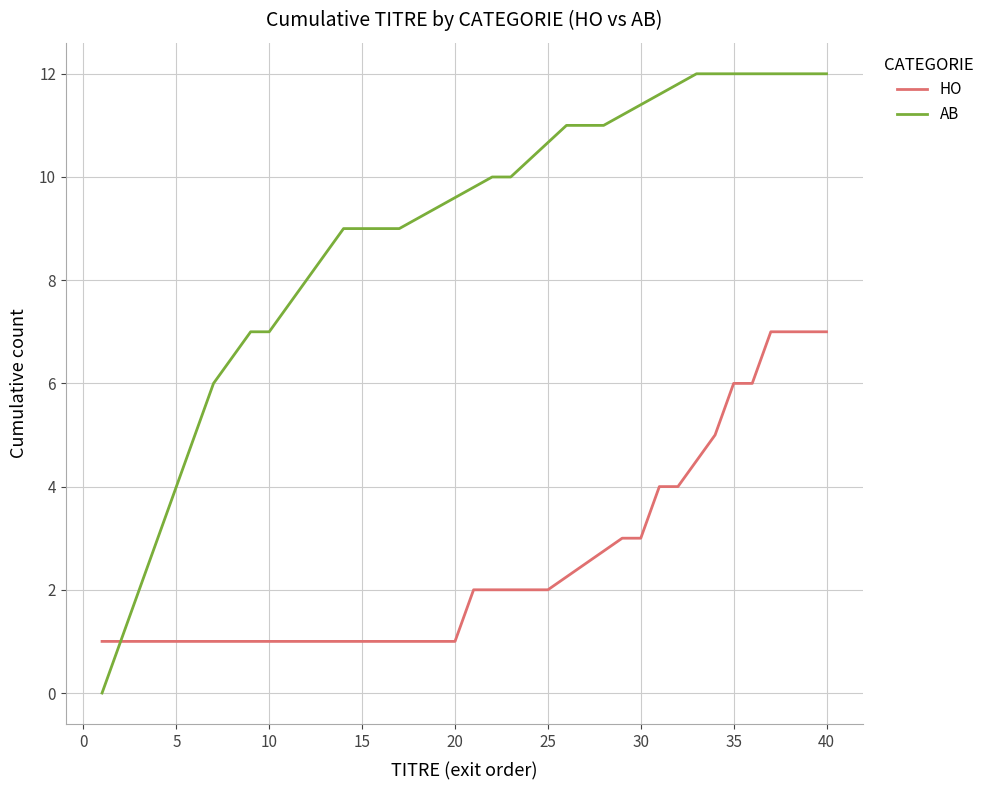

Which series has the widest spread of values?

AB